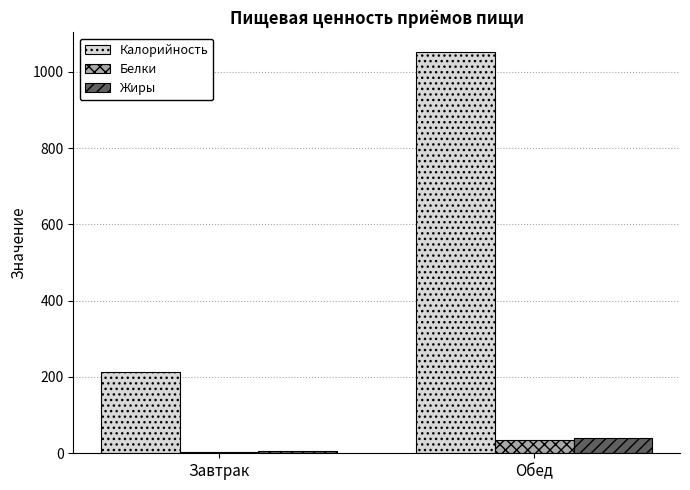

Reading right to left, transcribe all the data shown in this chart.

Калорийность: 1050.6	213.3
Белки: 35.2	3.4
Жиры: 39.3	4.9